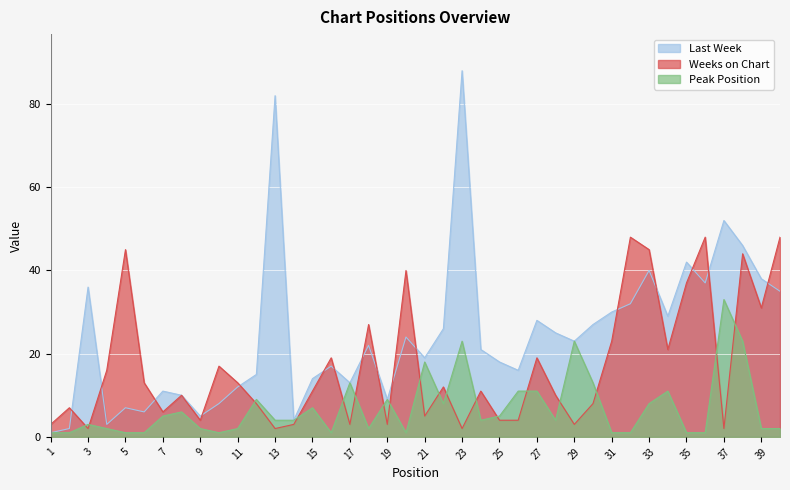

Reading left to right, what are all the values shown in this chart?

Last Week: 1=1	2=2	3=36	4=3	5=7	6=6	7=11	8=10	9=5	10=8	11=12	12=15	13=82	14=4	15=14	16=17	17=13	18=22	19=9	20=24	21=19	22=26	23=88	24=21	25=18	26=16	27=28	28=25	29=23	30=27	31=30	32=32	33=40	34=29	35=42	36=37	37=52	38=46	39=38	40=35
Weeks on Chart: 1=3	2=7	3=2	4=16	5=45	6=13	7=6	8=10	9=4	10=17	11=13	12=8	13=2	14=3	15=11	16=19	17=3	18=27	19=3	20=40	21=5	22=12	23=2	24=11	25=4	26=4	27=19	28=10	29=3	30=8	31=23	32=48	33=45	34=21	35=37	36=48	37=2	38=44	39=31	40=48
Peak Position: 1=1	2=1	3=3	4=2	5=1	6=1	7=5	8=6	9=2	10=1	11=2	12=9	13=4	14=4	15=7	16=1	17=13	18=2	19=9	20=1	21=18	22=8	23=23	24=4	25=5	26=11	27=11	28=4	29=23	30=13	31=1	32=1	33=8	34=11	35=1	36=1	37=33	38=23	39=2	40=2